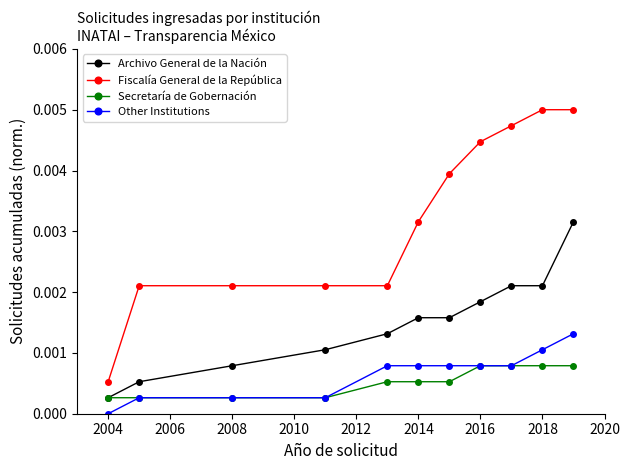

True or false: Fiscalía General de la República and Archivo General de la Nación cross at least once.

False